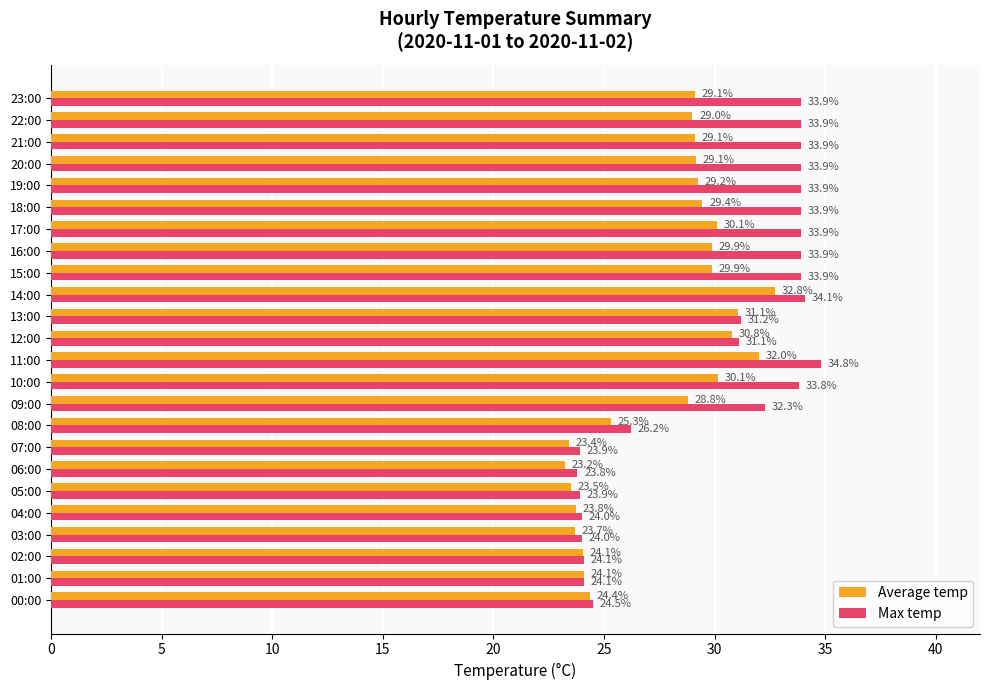

What is the sum of all Max temp values?

720.9